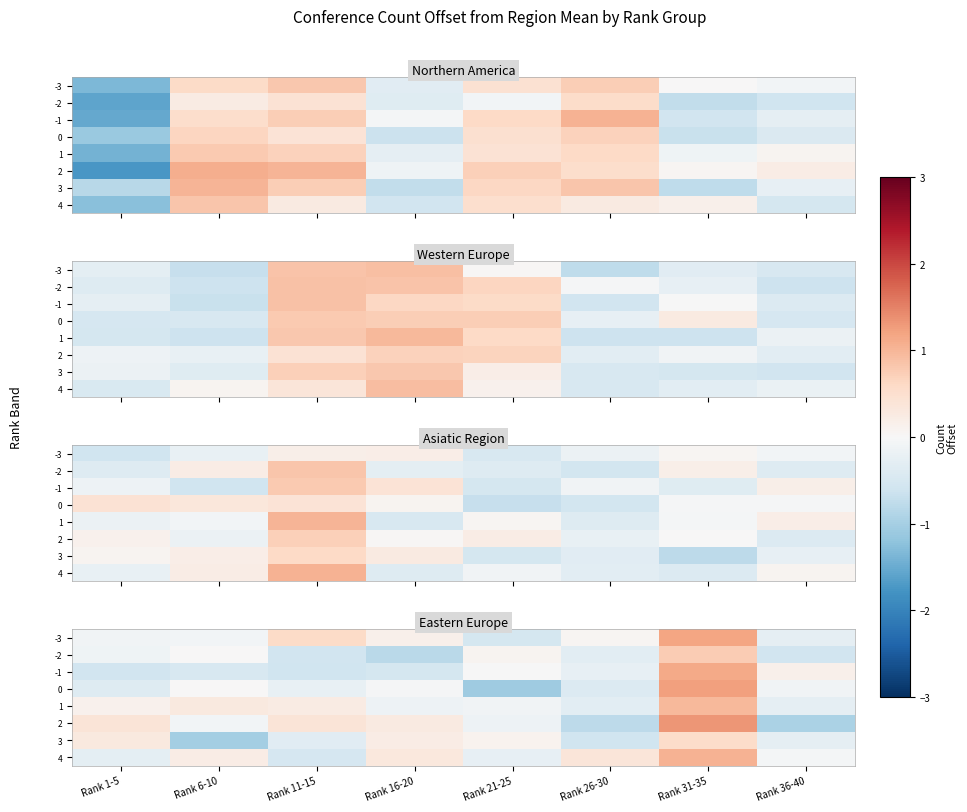

What is the difference between the maximum and minimum values in the row_0 series?

1.7